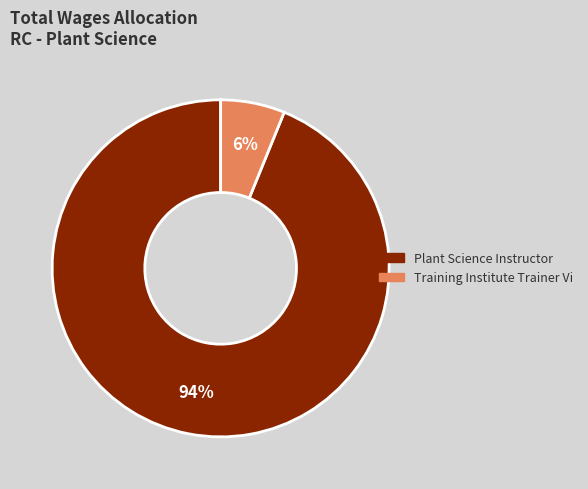

Count the number of slices in the pie.

2